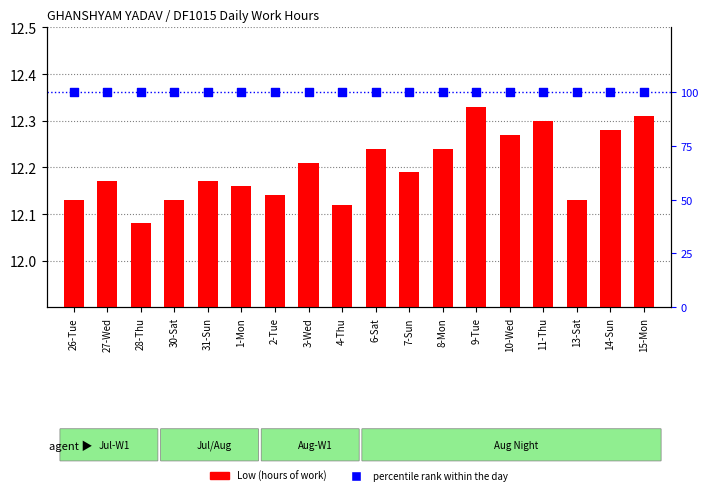

Which series reaches the maximum Y coordinate?

percentile rank within the day